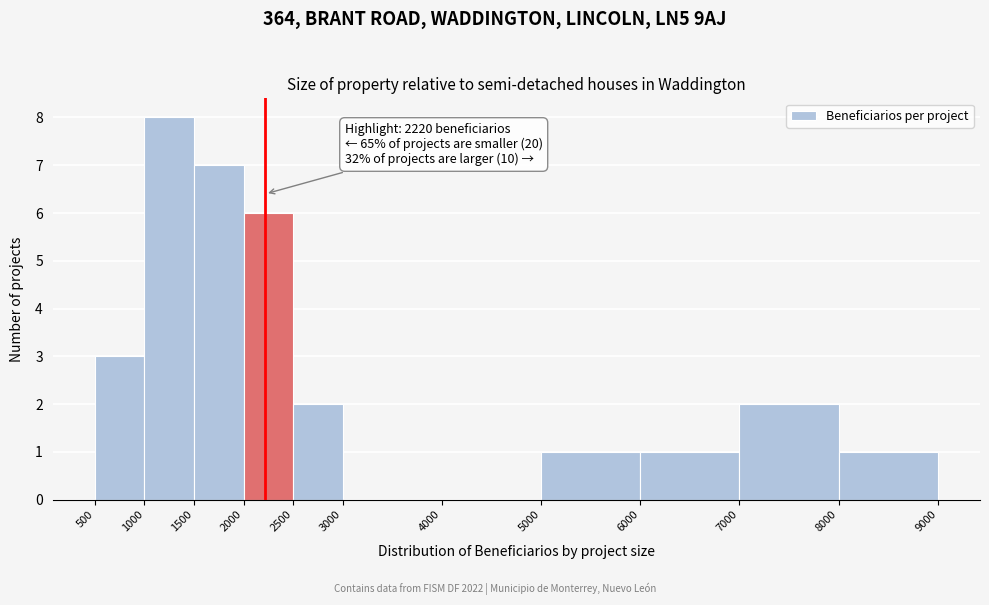

Over which range of the x-axis is the bar tallest?

1000 to 1500